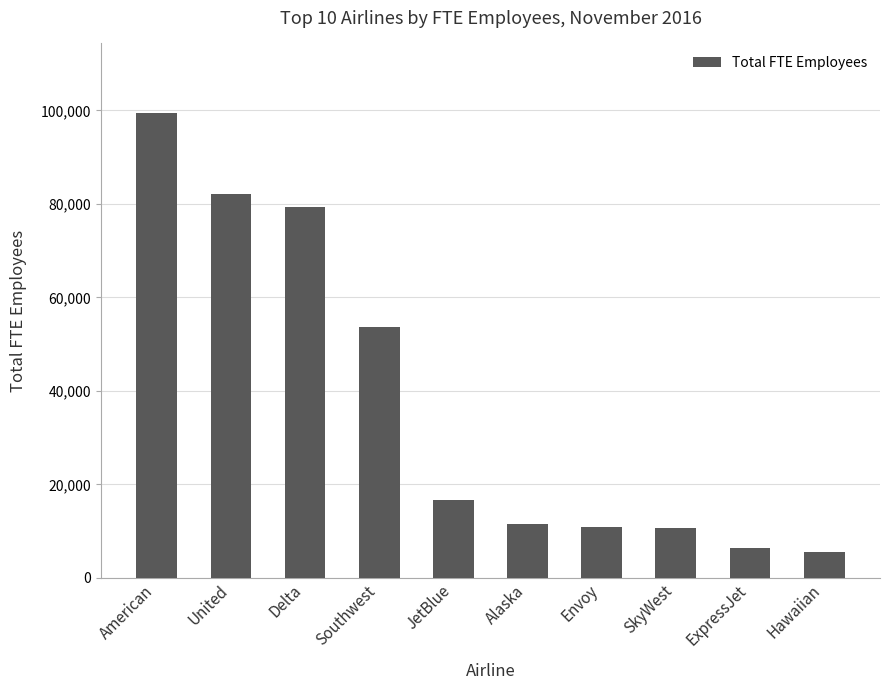

What is the sum of the values at Alaska and American?

110973